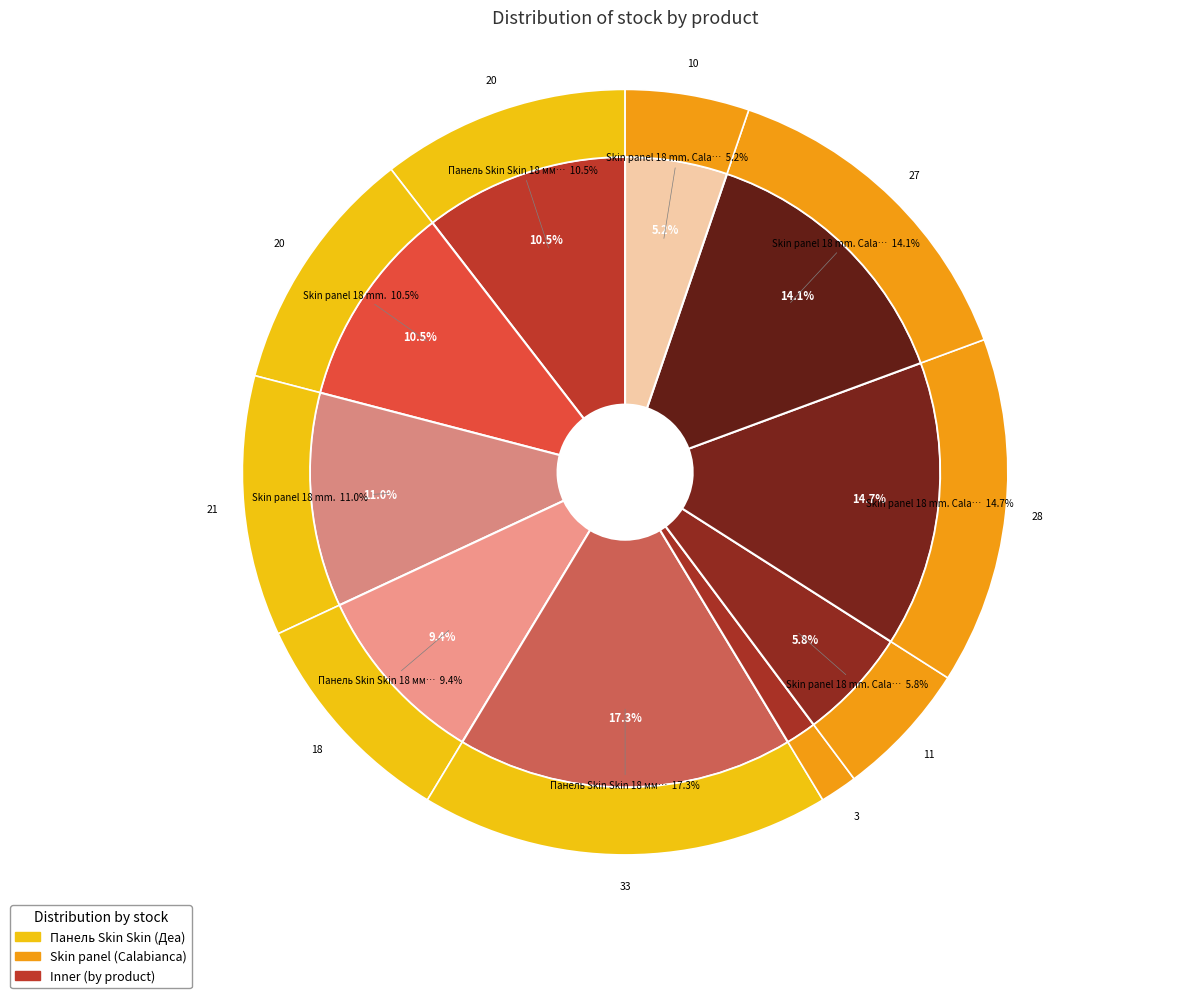

Between Skin panel 18 mm. Calabianca (239691763) and Skin panel 18 mm. (247052180), which is larger?

Skin panel 18 mm. (247052180)